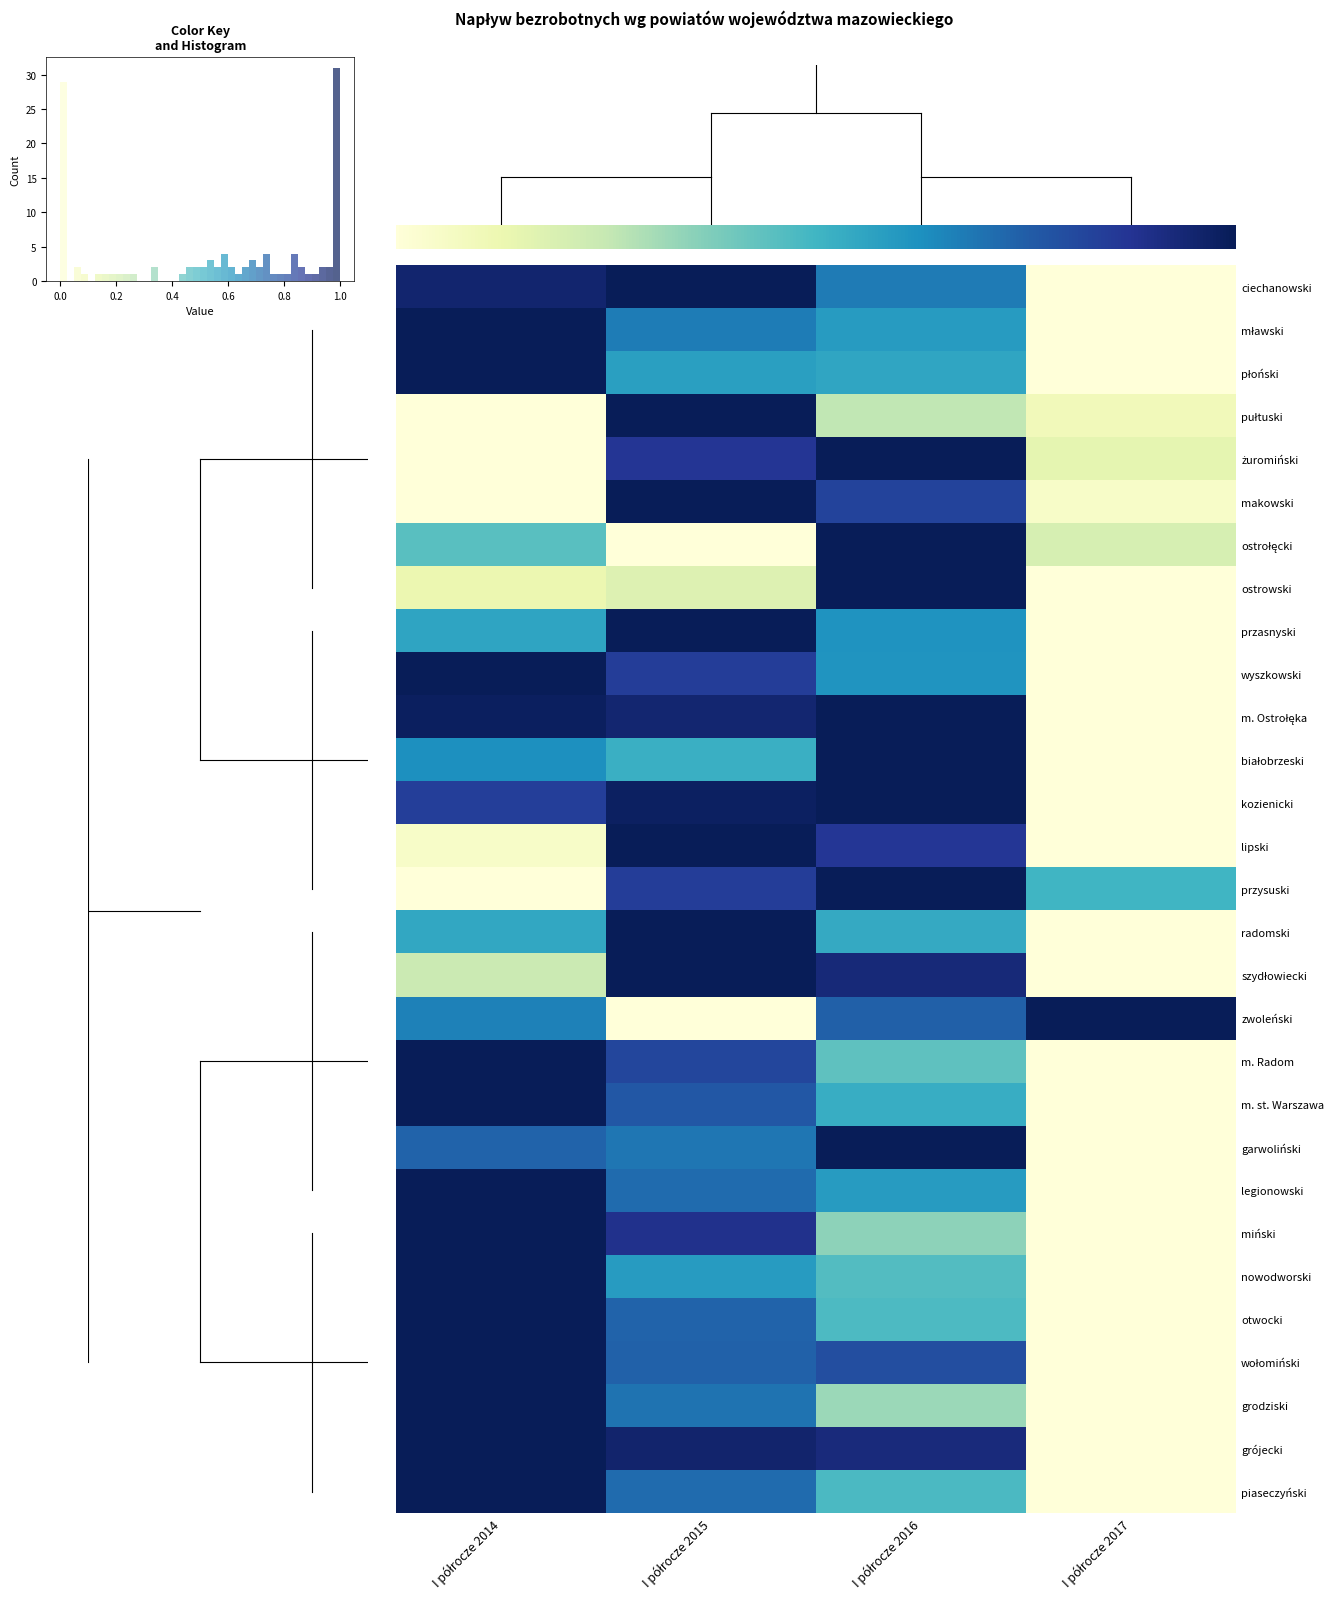

What is the average value of the radomski series?

0.5